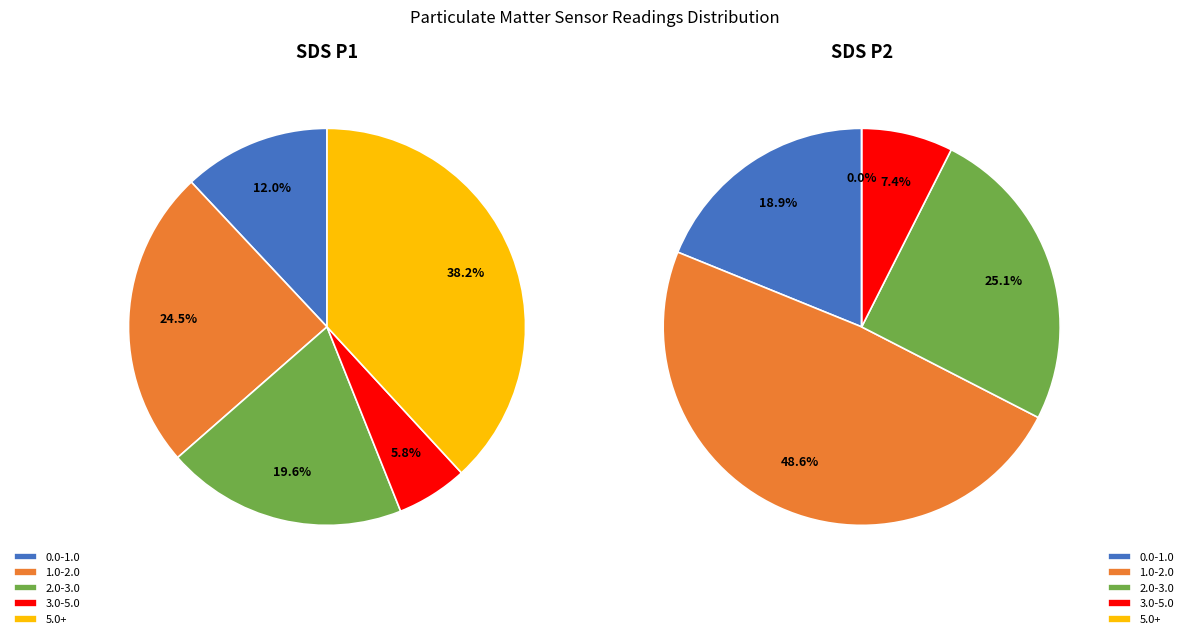

True or false: 26 accounts for 1% of the total.

False